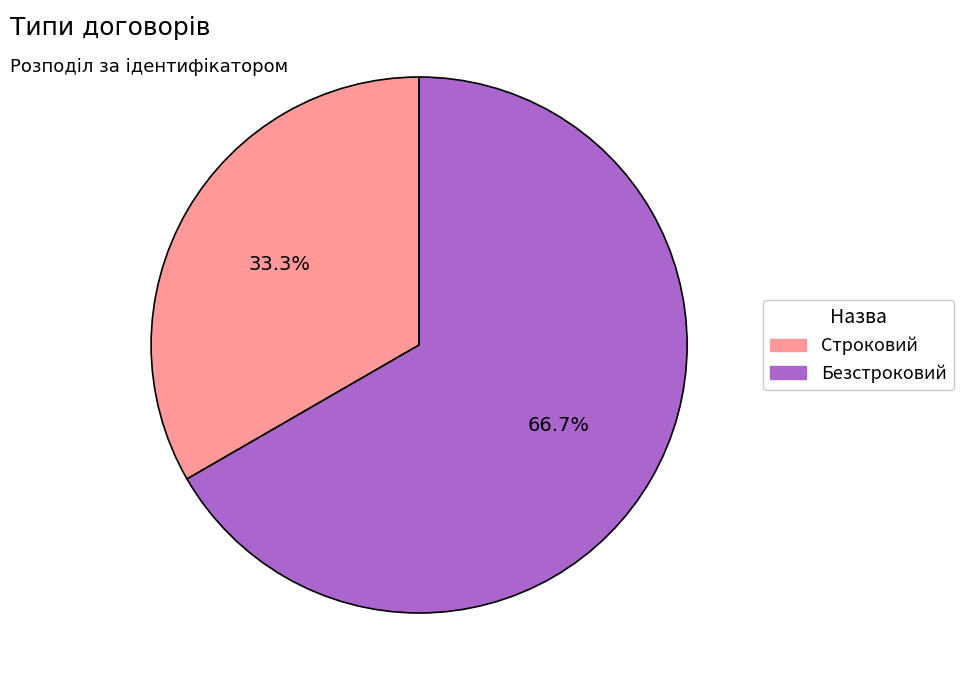

Which slice is the largest?

Безстроковий